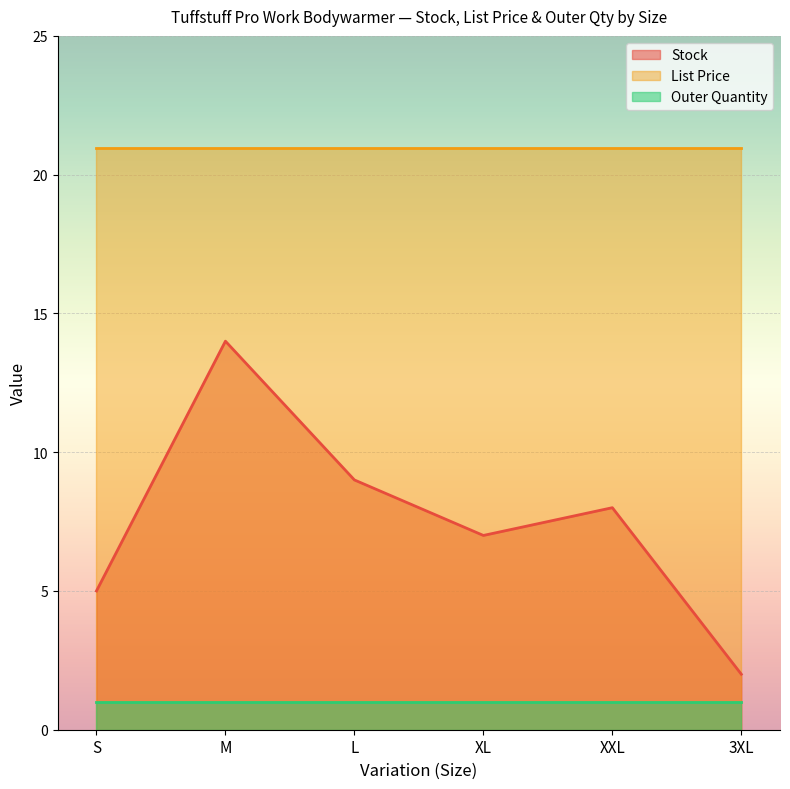

What position from the right is L?

4